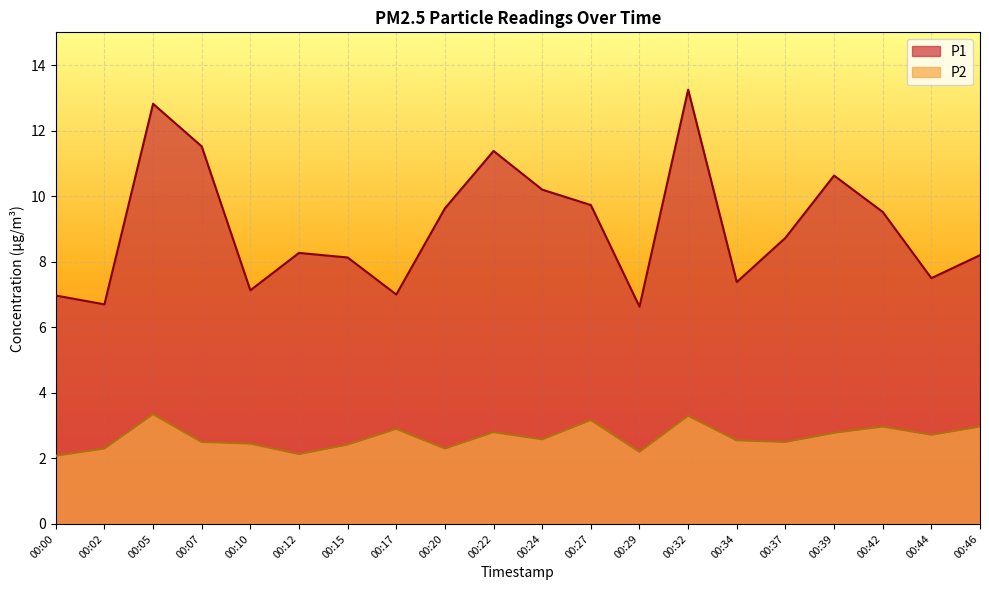

Where is the first local maximum for P1?

00:05